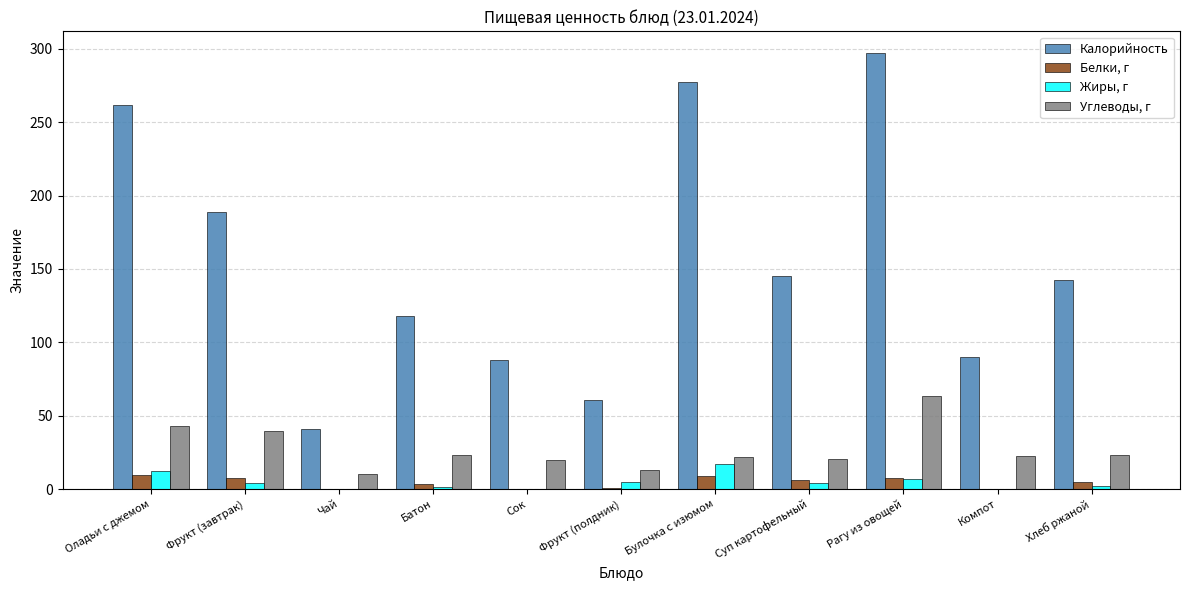

Which series has the largest total across all categories?

Калорийность